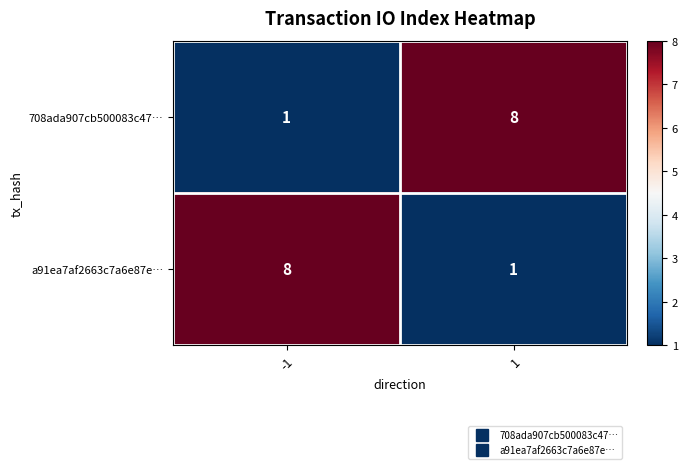

At how many categories does at least one series exceed 6?

2